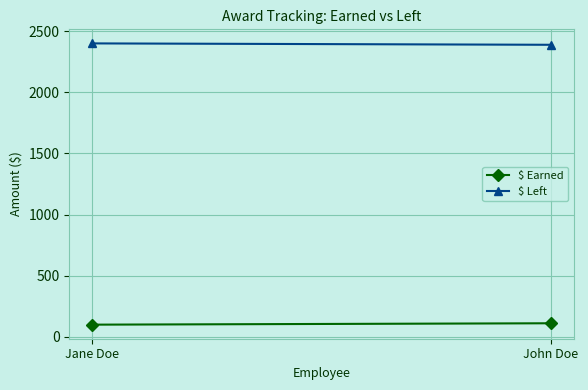

At which label does $ Left reach its minimum?

John Doe